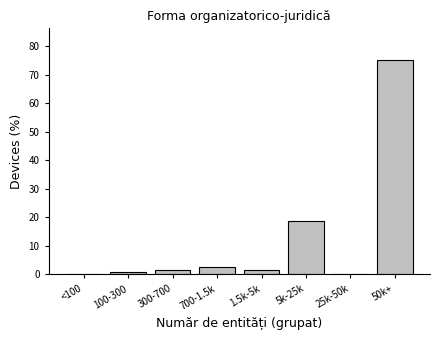

What is the sum of all values?

100.0